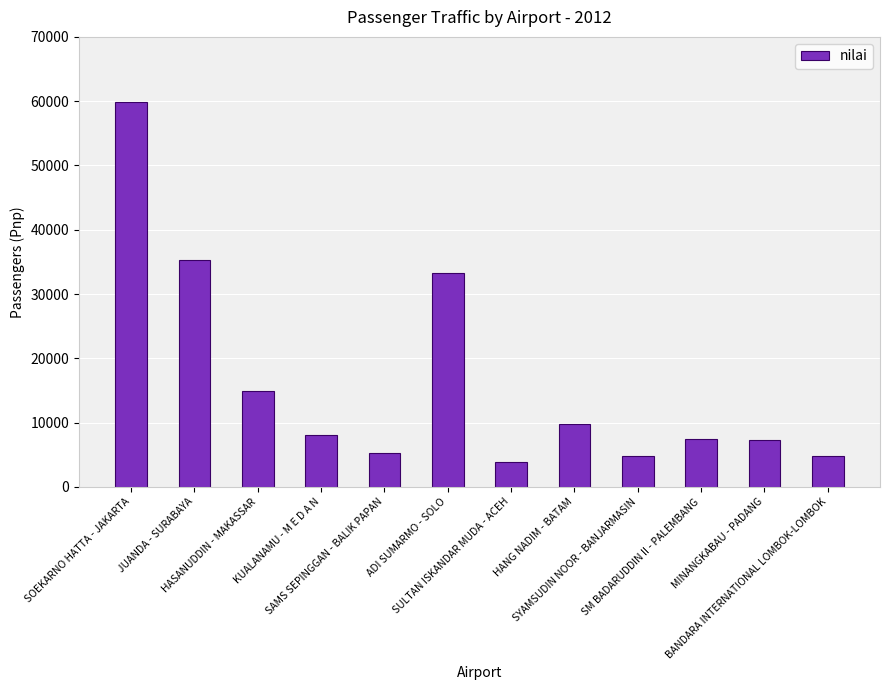

What is the greatest value displayed?

59866